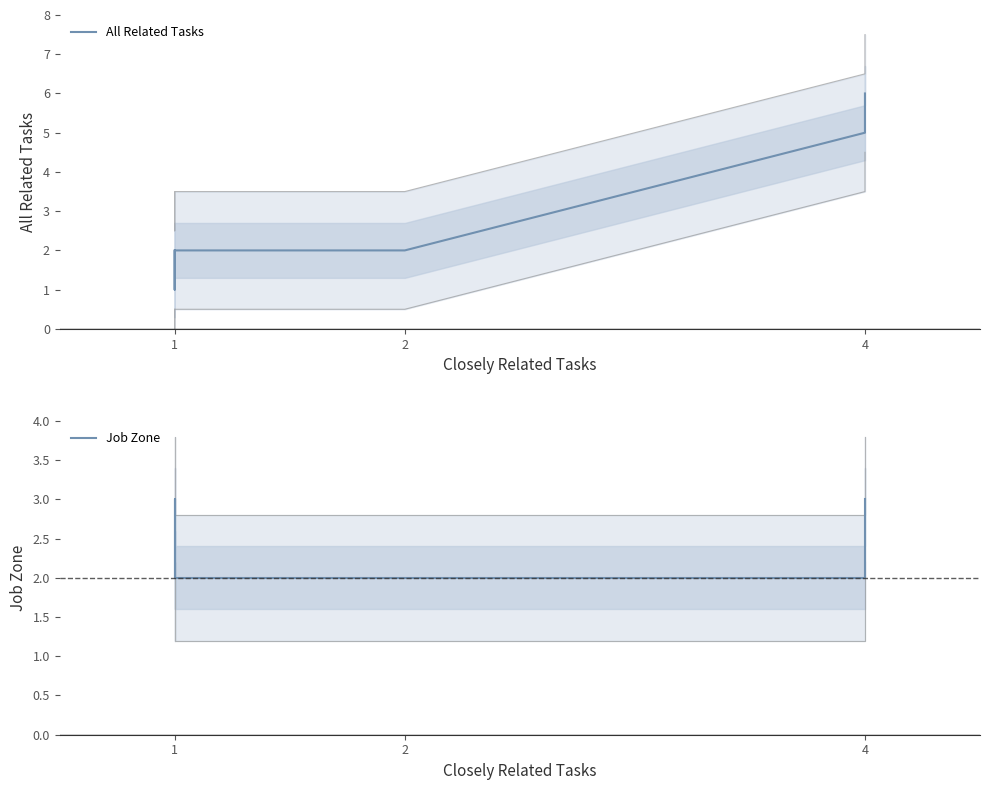

What is the total value across all series at 1?

4